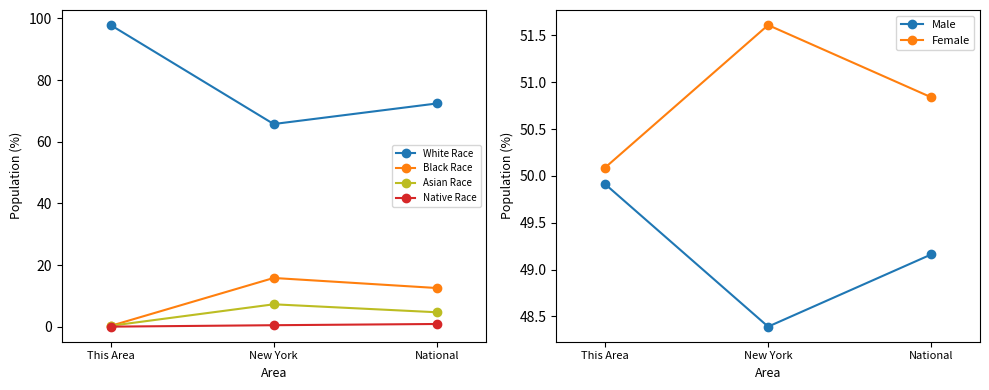

List the labels in order of Asian alone value, smallest first.

This Area, National, New York